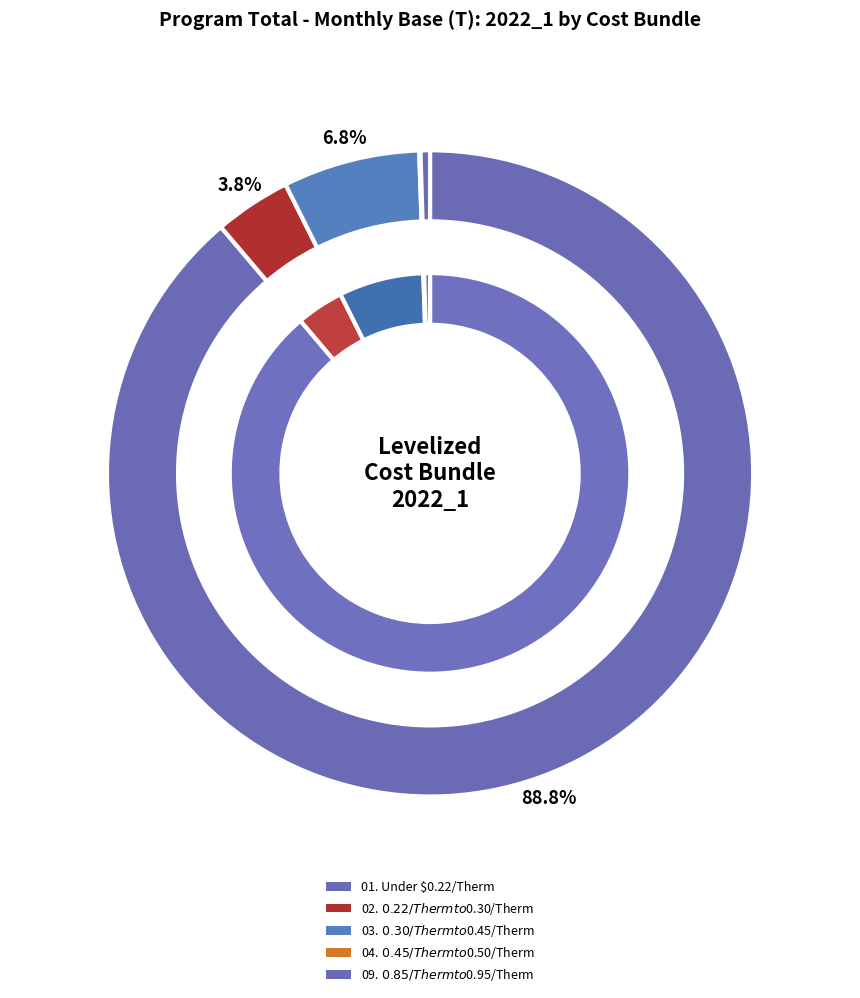

Which slice represents more than half of the pie?

01. Under $0.22/Therm